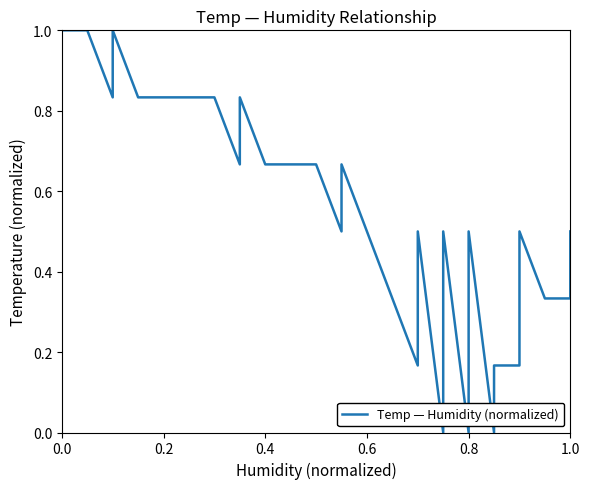

What position from the right is 1.0?

34